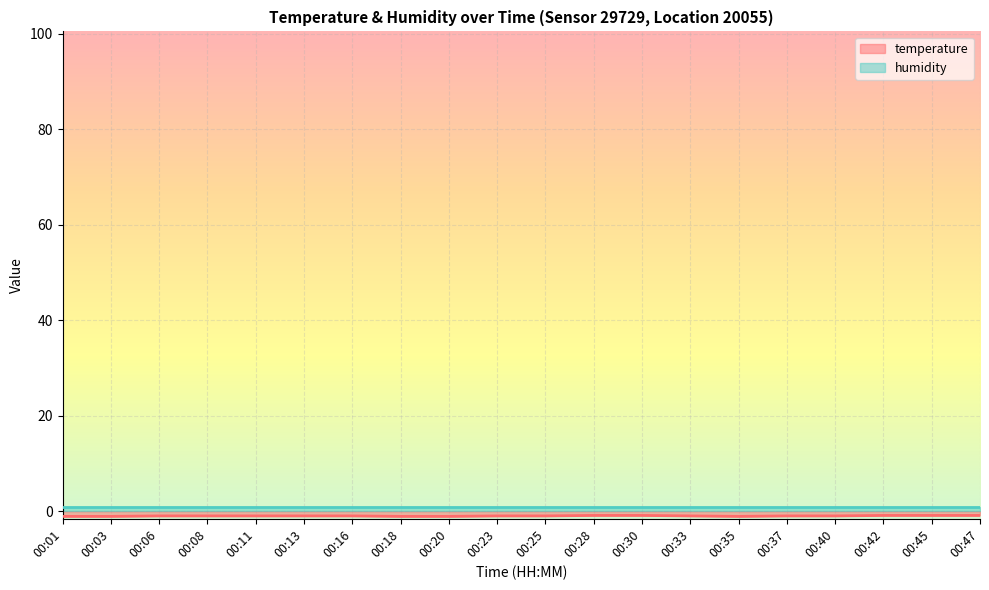

What is the greatest value displayed?

0.9